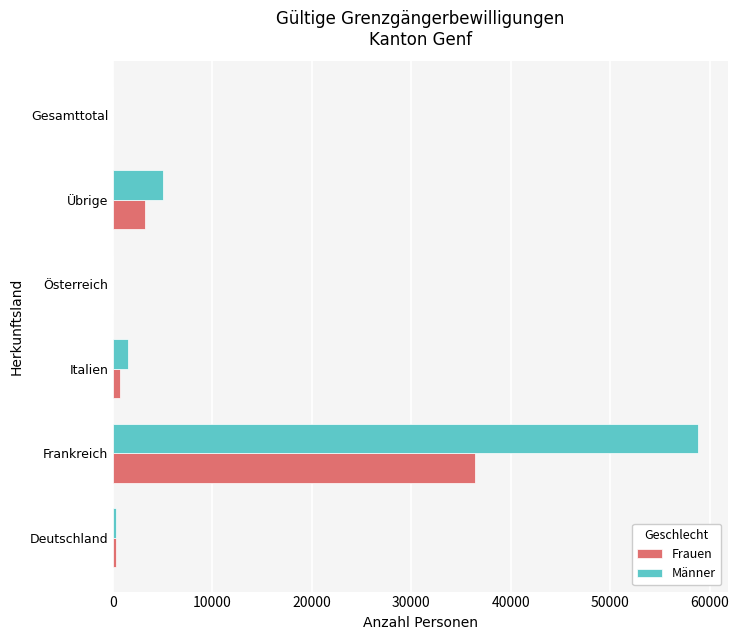

Is the value of Frauen at Gesamttotal greater than the value of Männer at Übrige?

No